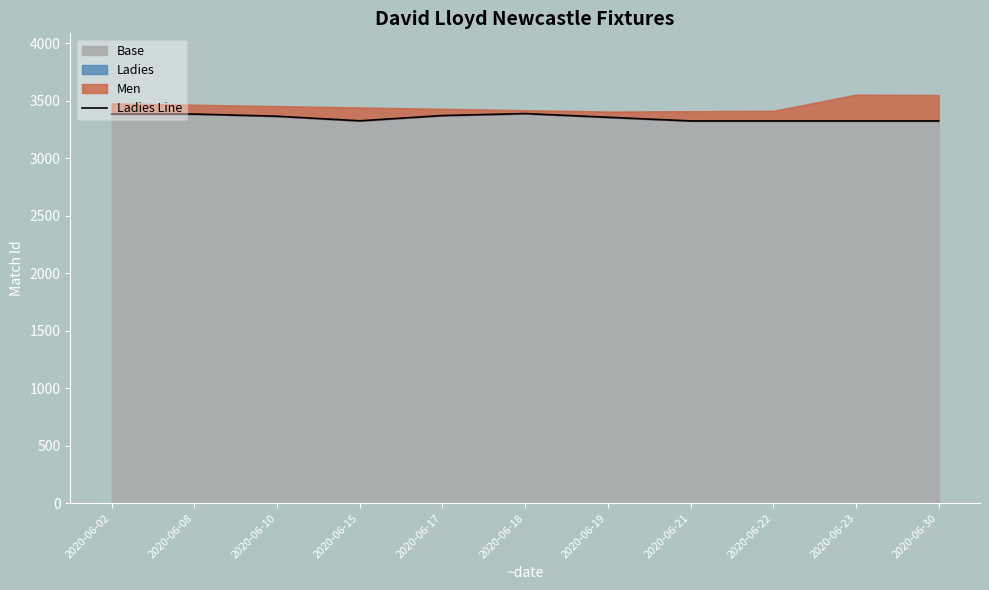

At which label does the data first exceed 3355?

2020-06-02